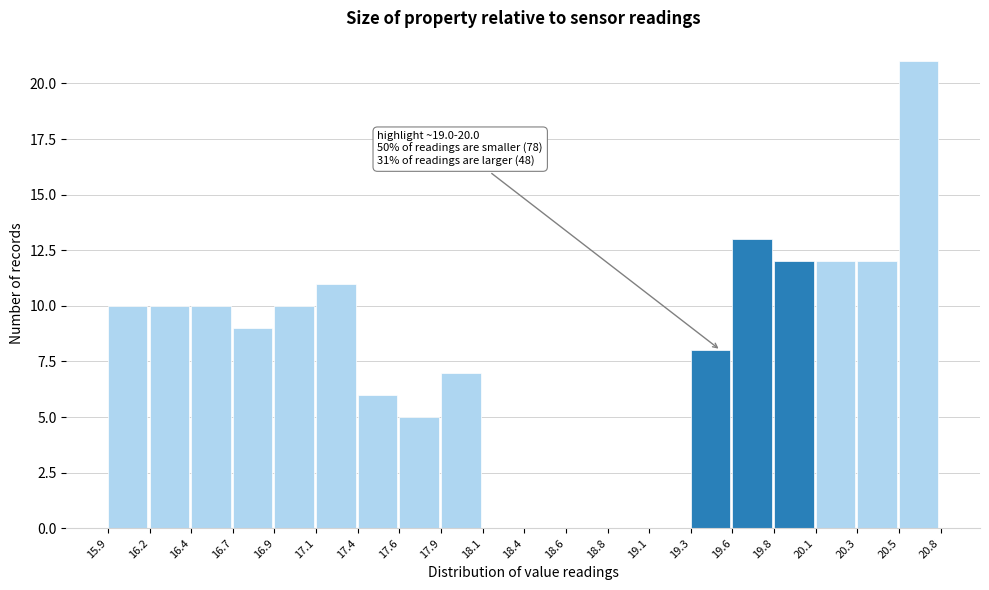

Which range on the x-axis has the tallest bar?

20.5 to 20.8